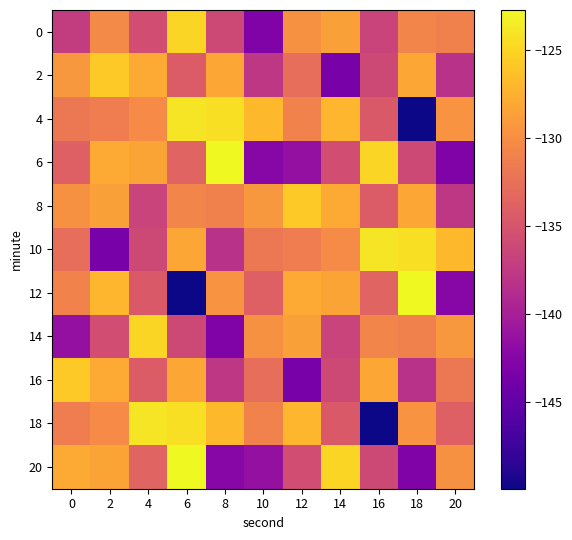

Reading left to right, what are all the values shown in this chart?

0: 0=-137.2	2=-130.4	4=-135.7	6=-125.0	8=-136.1	10=-143.0	12=-129.7	14=-128.7	16=-136.5	18=-130.8	20=-131.1
2: 0=-129.2	2=-125.8	4=-127.9	6=-134.4	8=-128.2	10=-137.8	12=-132.7	14=-143.6	16=-136.0	18=-128.2	20=-138.3
4: 0=-131.8	2=-131.4	4=-130.2	6=-124.0	8=-124.4	10=-126.9	12=-131.0	14=-127.0	16=-134.6	18=-150.0	20=-129.5
6: 0=-134.0	2=-127.9	4=-128.3	6=-133.6	8=-122.7	10=-142.4	12=-141.5	14=-135.7	16=-125.0	18=-136.1	20=-143.0
8: 0=-129.7	2=-128.7	4=-136.5	6=-130.8	8=-131.1	10=-129.2	12=-125.8	14=-127.9	16=-134.4	18=-128.2	20=-137.8
10: 0=-132.7	2=-143.6	4=-136.0	6=-128.2	8=-138.3	10=-131.8	12=-131.4	14=-130.2	16=-124.0	18=-124.4	20=-126.9
12: 0=-131.0	2=-127.0	4=-134.6	6=-150.0	8=-129.5	10=-134.0	12=-127.9	14=-128.3	16=-133.6	18=-122.7	20=-142.4
14: 0=-141.5	2=-135.7	4=-125.0	6=-136.1	8=-143.0	10=-129.7	12=-128.7	14=-136.5	16=-130.8	18=-131.1	20=-129.2
16: 0=-125.8	2=-127.9	4=-134.4	6=-128.2	8=-137.8	10=-132.7	12=-143.6	14=-136.0	16=-128.2	18=-138.3	20=-131.8
18: 0=-131.4	2=-130.2	4=-124.0	6=-124.4	8=-126.9	10=-131.0	12=-127.0	14=-134.6	16=-150.0	18=-129.5	20=-134.0
20: 0=-127.9	2=-128.3	4=-133.6	6=-122.7	8=-142.4	10=-141.5	12=-135.7	14=-125.0	16=-136.1	18=-143.0	20=-129.7